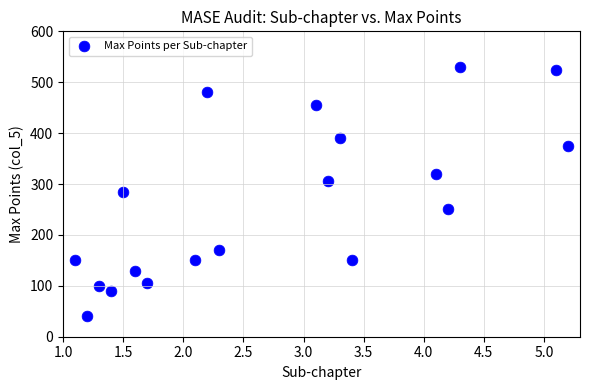

What is the range of Y values (max minus min)?

490